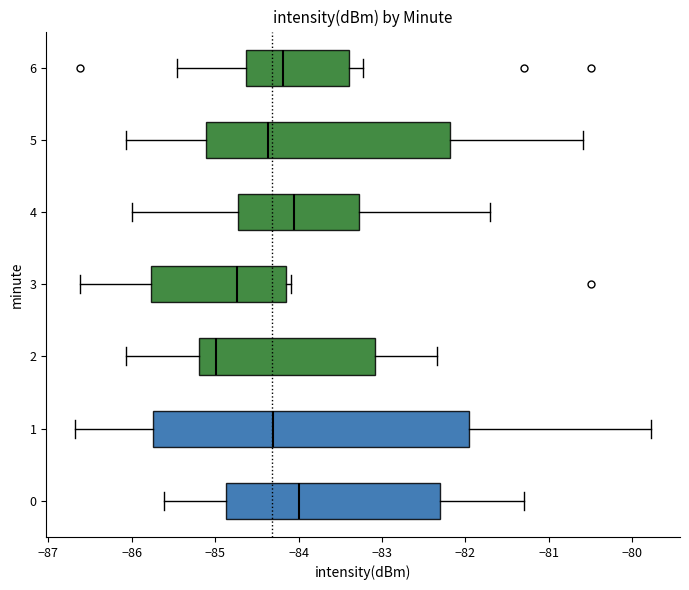

Comparing the boxes themselves (not the whiskers), which one is the widest?

1